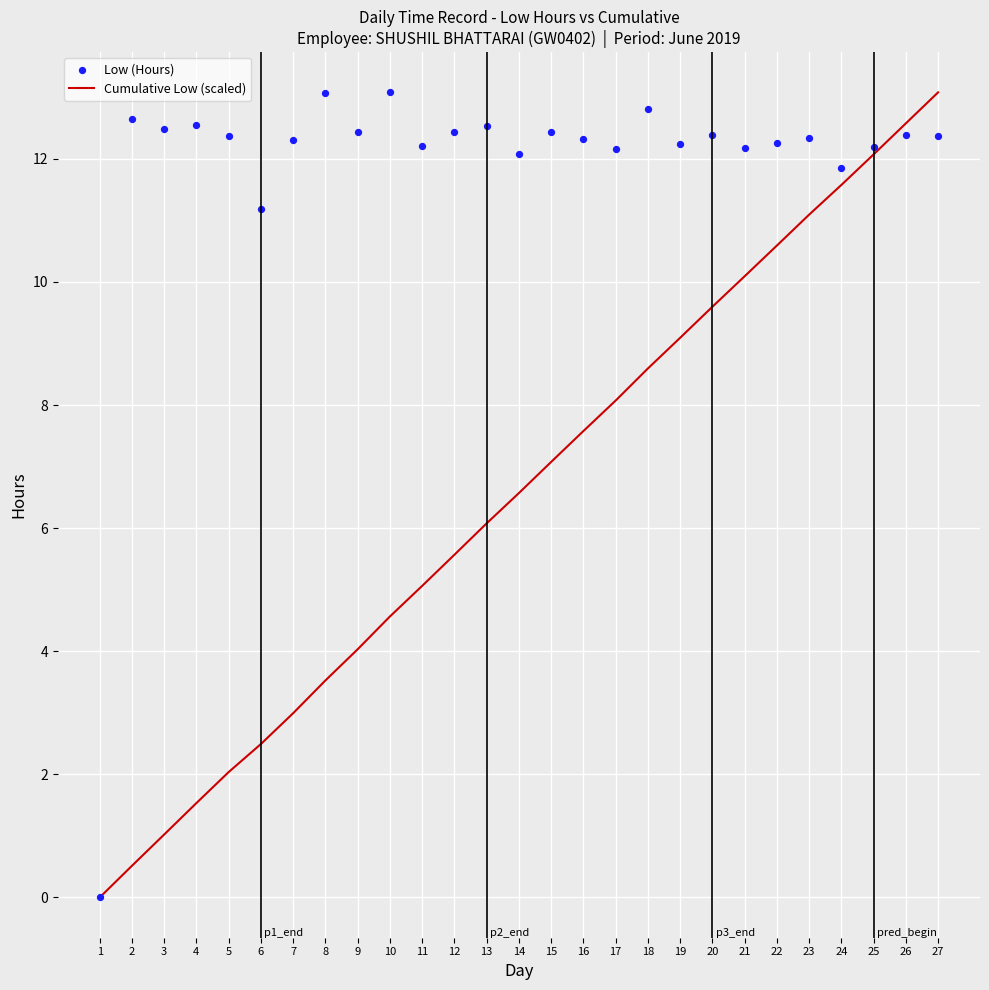

Which series has the largest Y range (max minus min)?

Cumulative Low (scaled)